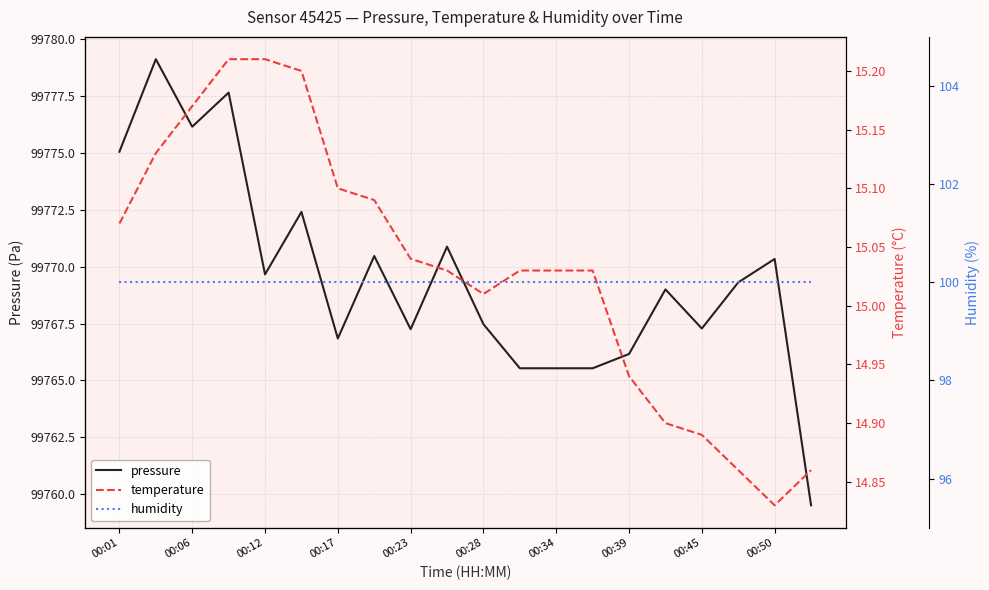

Rank the series by their maximum value, from highest to lowest.

pressure, humidity, temperature